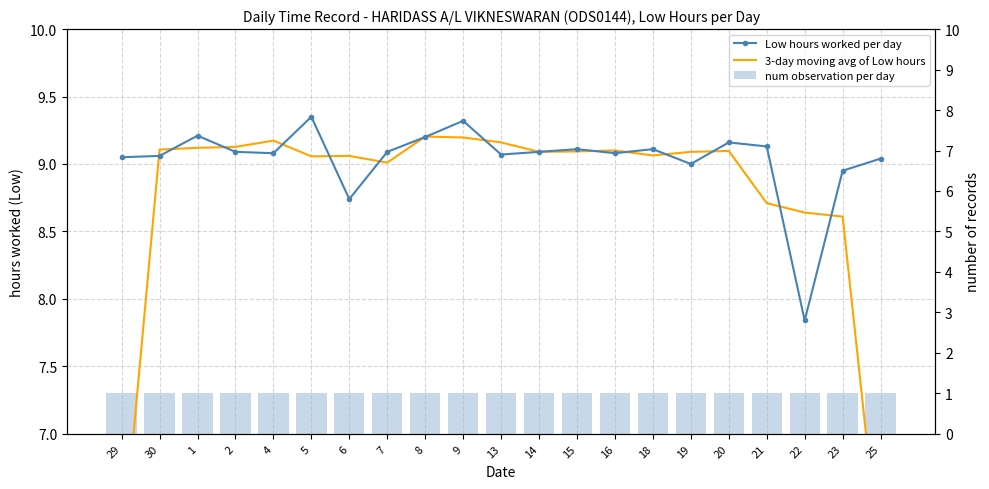

What is the approximate value of Low hours worked per day at 22?

7.8